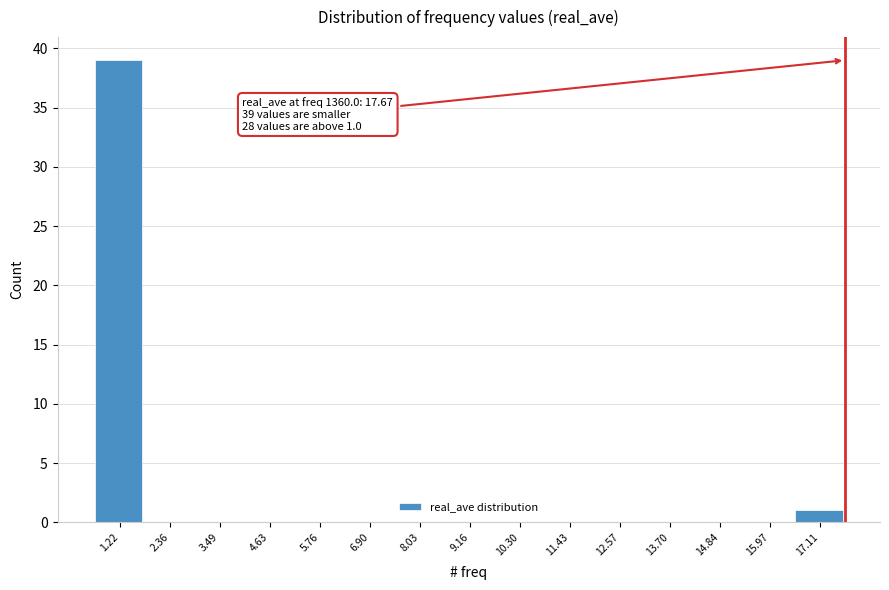

Which range on the x-axis has the tallest bar?

0.6 to 1.8